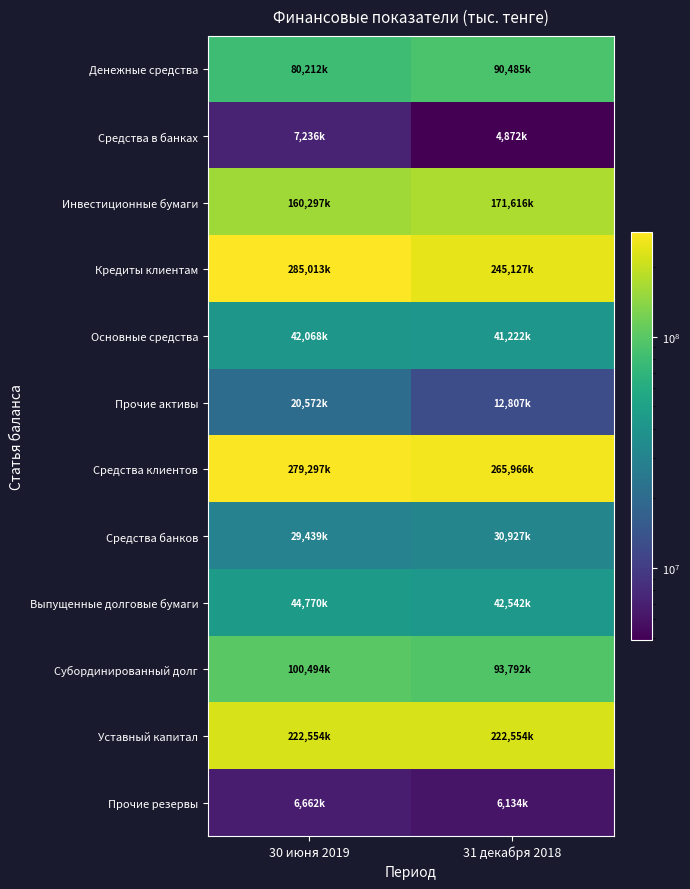

Which series changed the most between 30 июня 2019 and 31 декабря 2018?

Кредиты клиентам